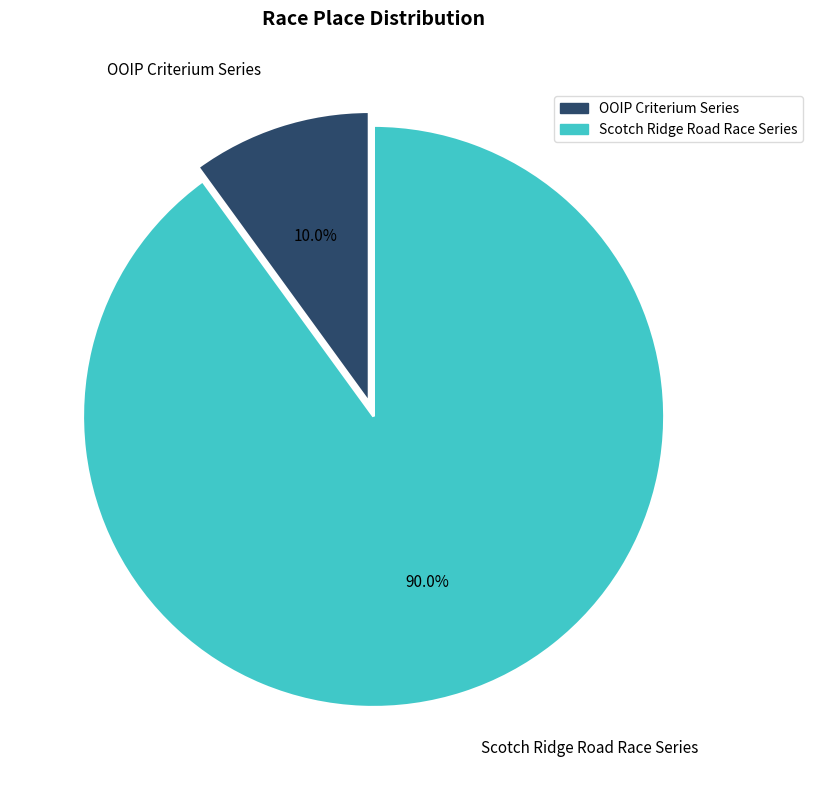

Is there a majority slice in this chart?

Yes